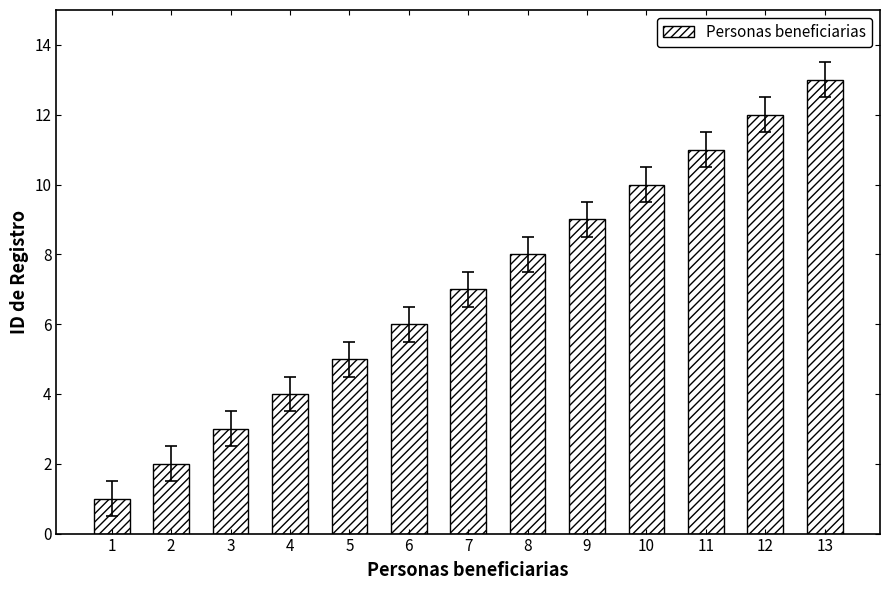

List the labels in order of value, largest first.

13, 12, 11, 10, 9, 8, 7, 6, 5, 4, 3, 2, 1